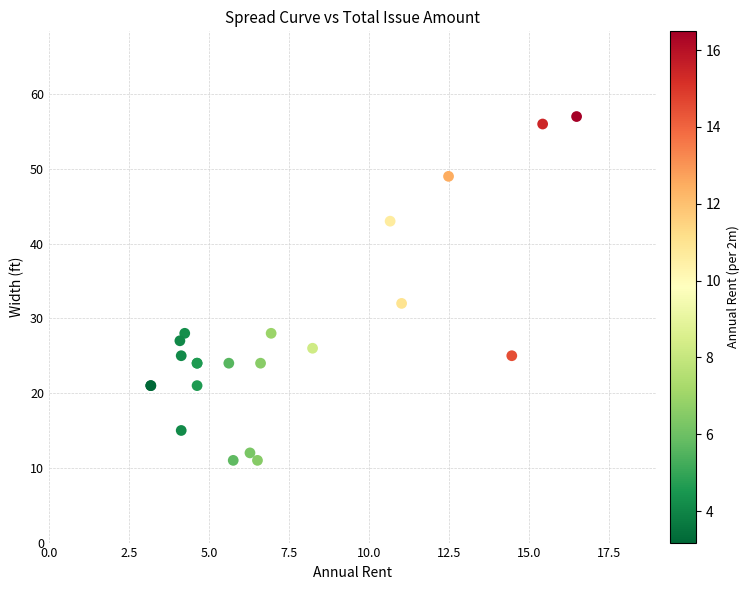

What Y value in the scatter plot is closest to 34?

32